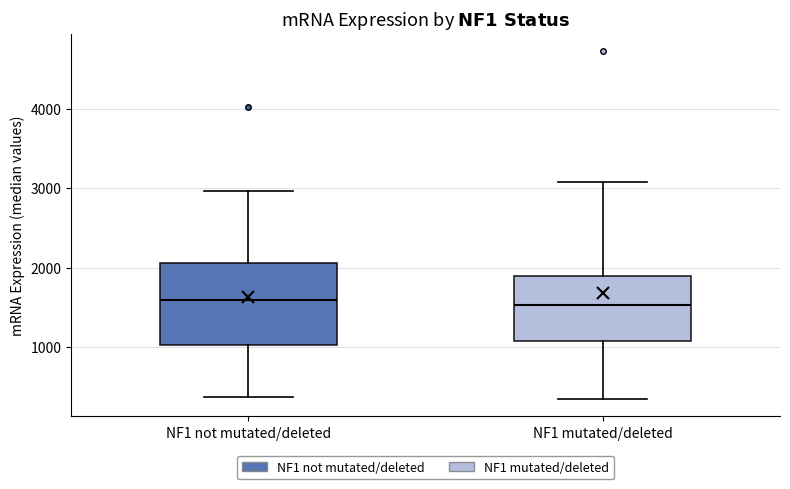

Where does the median line of the box for NF1 not mutated/deleted sit on the y-axis? The values are not printed on the chart, so give them approximately, as read against the axis.

1600